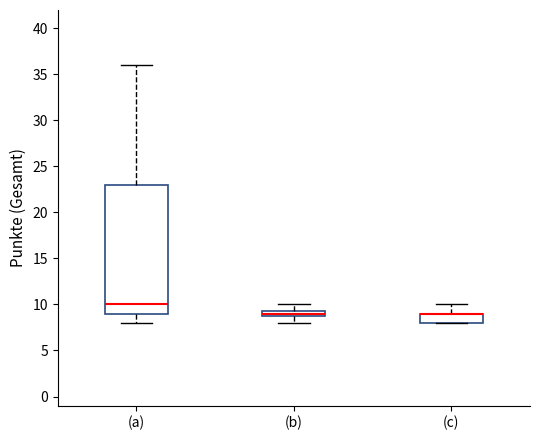

Comparing the boxes themselves (not the whiskers), which one is the tallest?

(a)